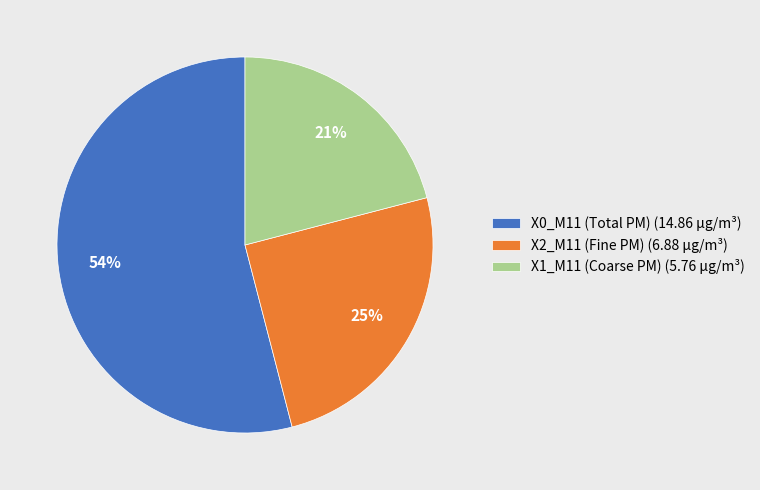

To the nearest percent, what portion does X1_M11 (Coarse PM) (5.76 µg/m³) represent?

21%